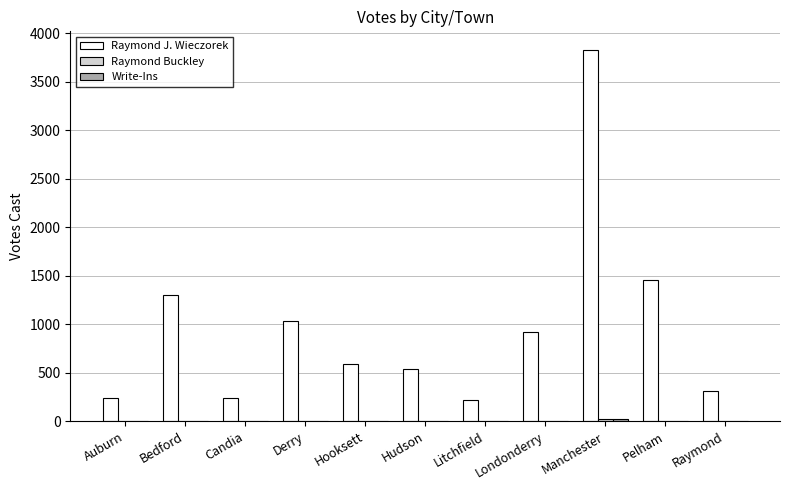

How many categories are shown in the chart?

11